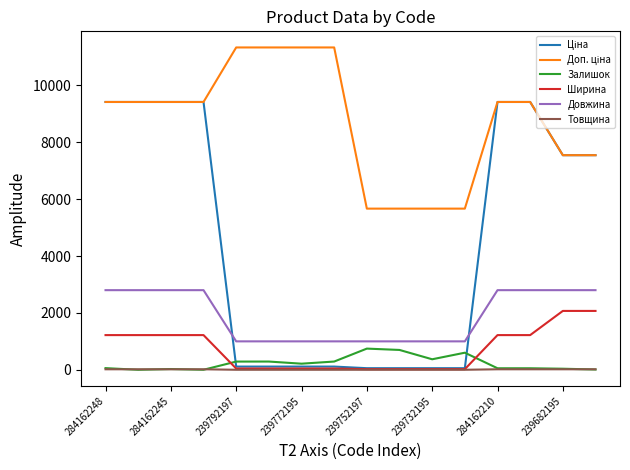

How many categories are shown in the chart?

16